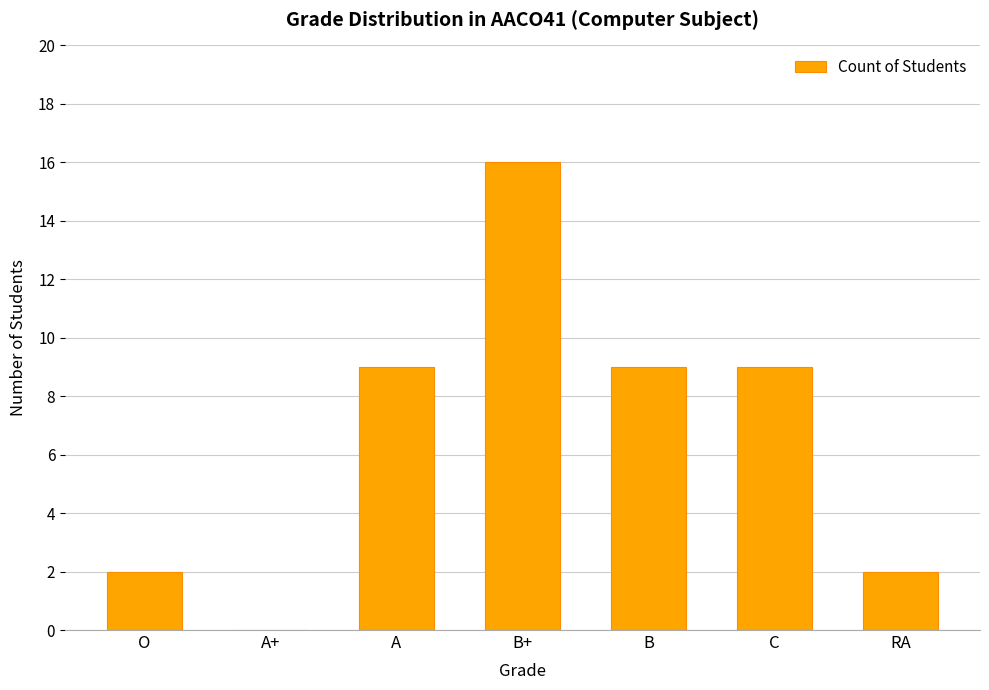

Between B and A+, which is larger?

B